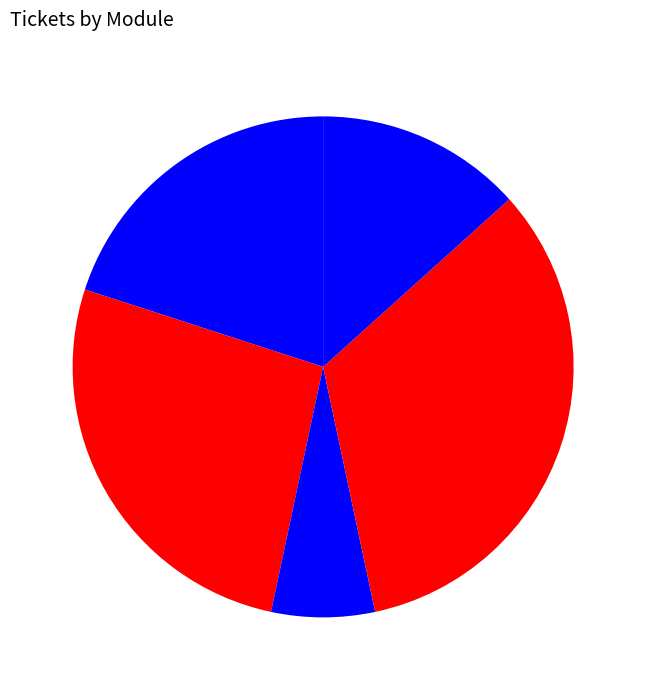

How many slices are in this pie chart?

5